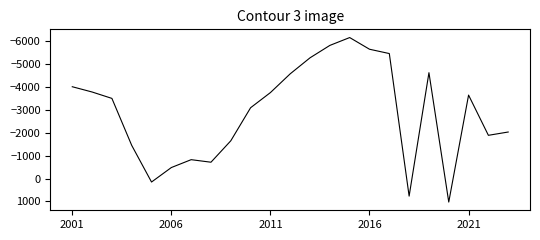

What is the difference between the maximum and minimum values?

7198.8